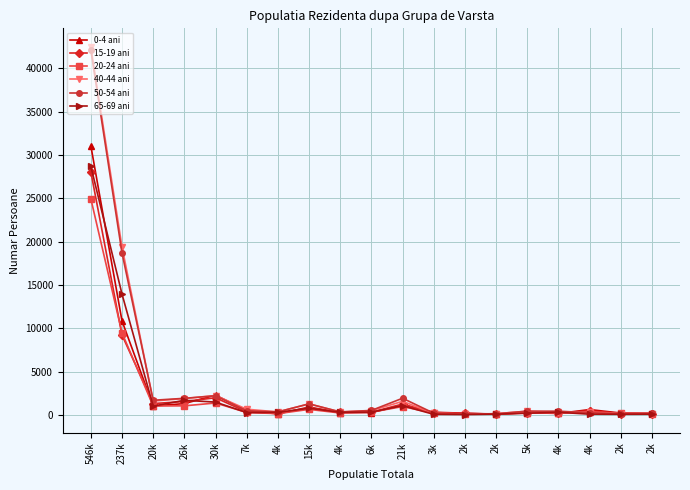

Does the chart have visible grid lines?

Yes